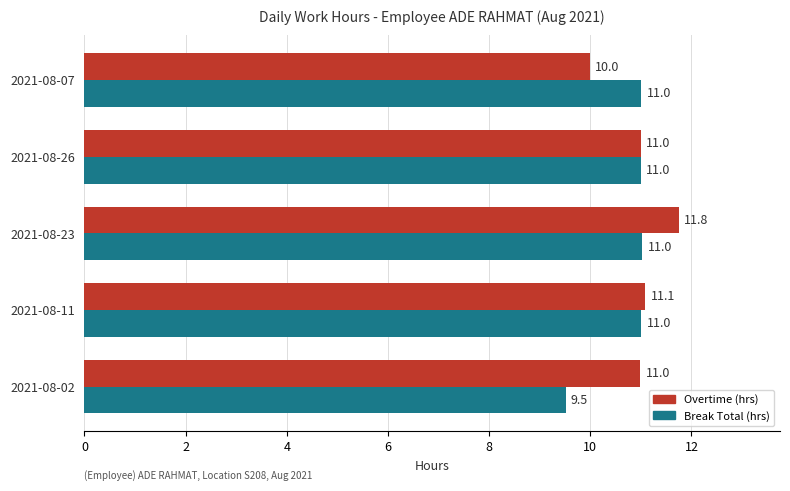

What is the maximum value shown in the chart?

11.8